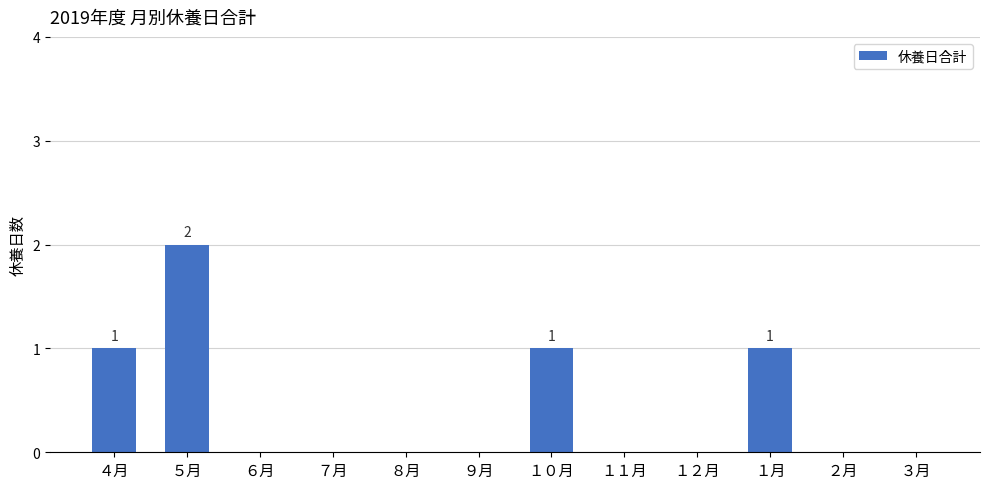

Between １月 and １１月, which is larger?

１月